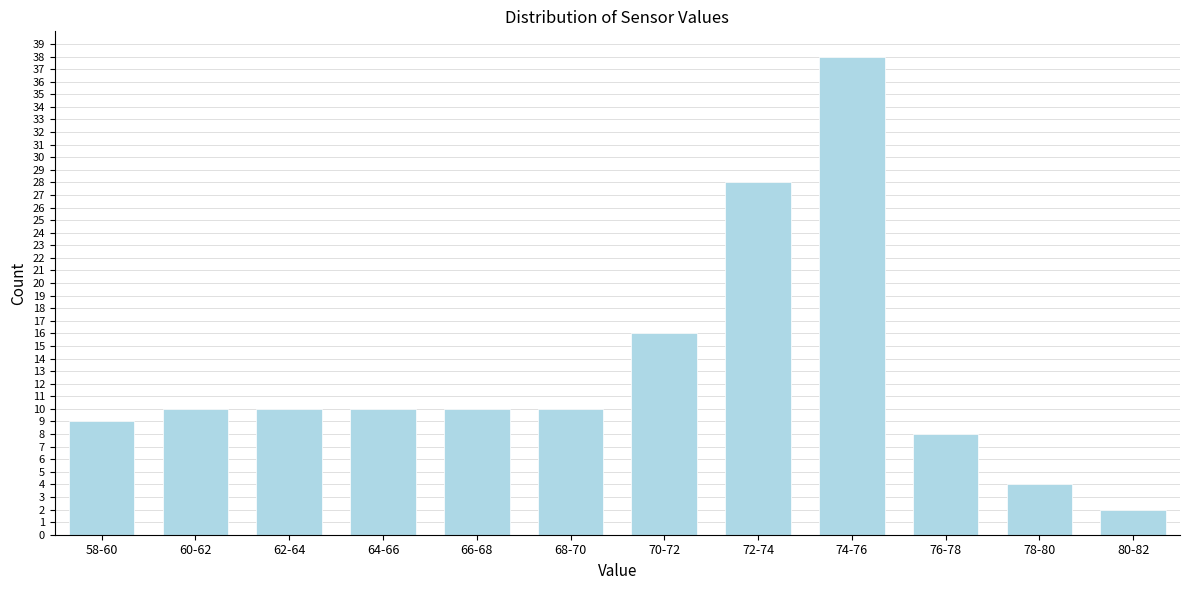

Reading left to right, list all the values displayed in this chart.

58-60=9	60-62=10	62-64=10	64-66=10	66-68=10	68-70=10	70-72=16	72-74=28	74-76=38	76-78=8	78-80=4	80-82=2